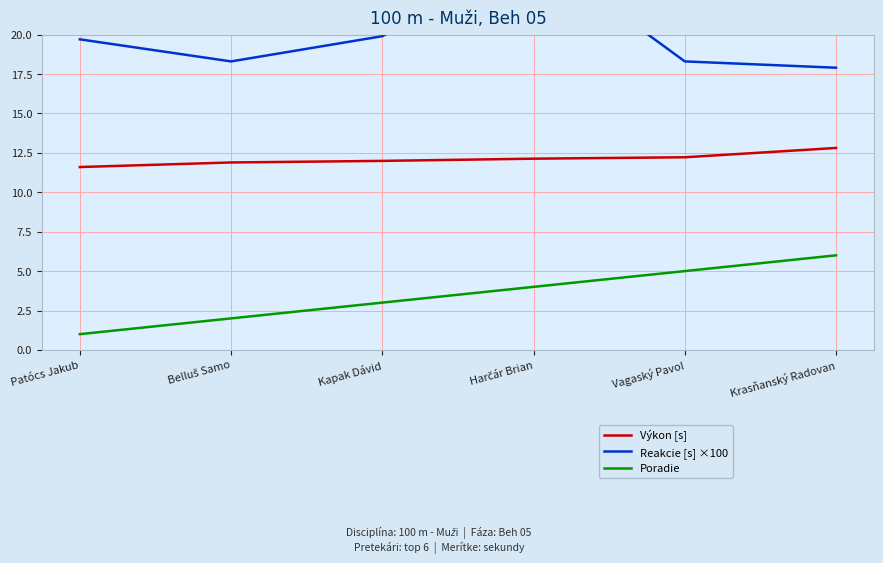

Rank the series by their average value, from lowest to highest.

Poradie, Výkon [s], Reakcie [s] ×100